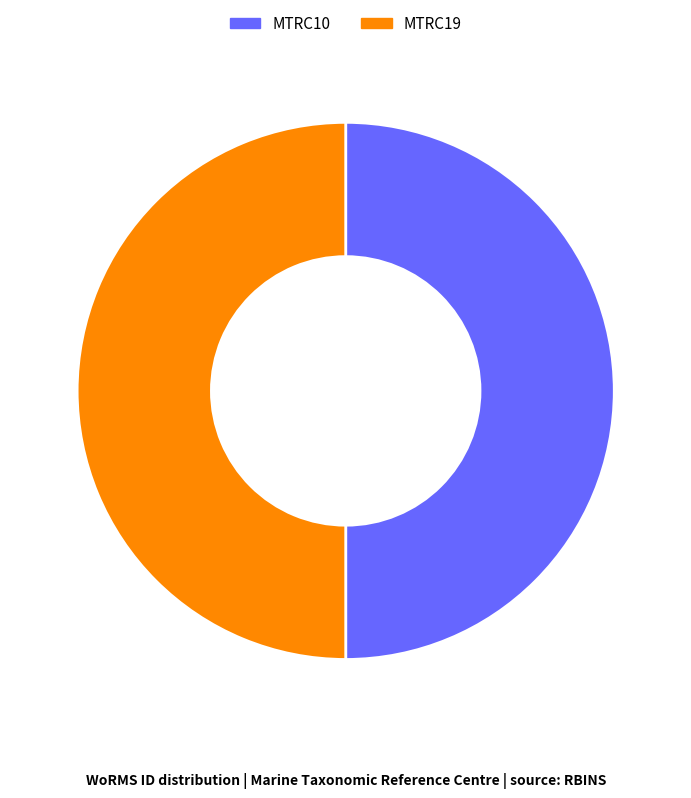

Approximately how many times larger is the value at MTRC10 compared to MTRC19?

1.0